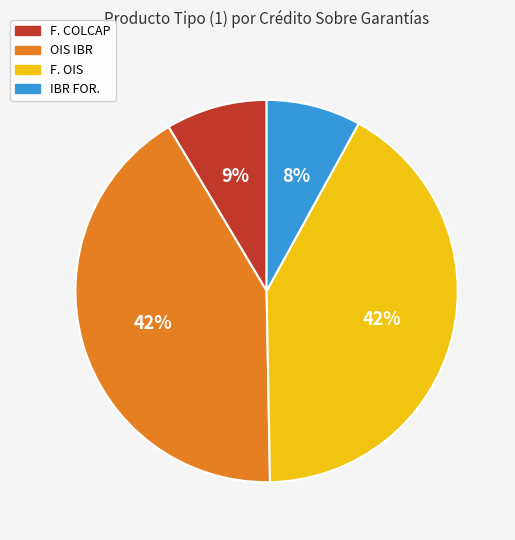

To the nearest percent, what is the difference between the largest and smallest slice percentages?

34%